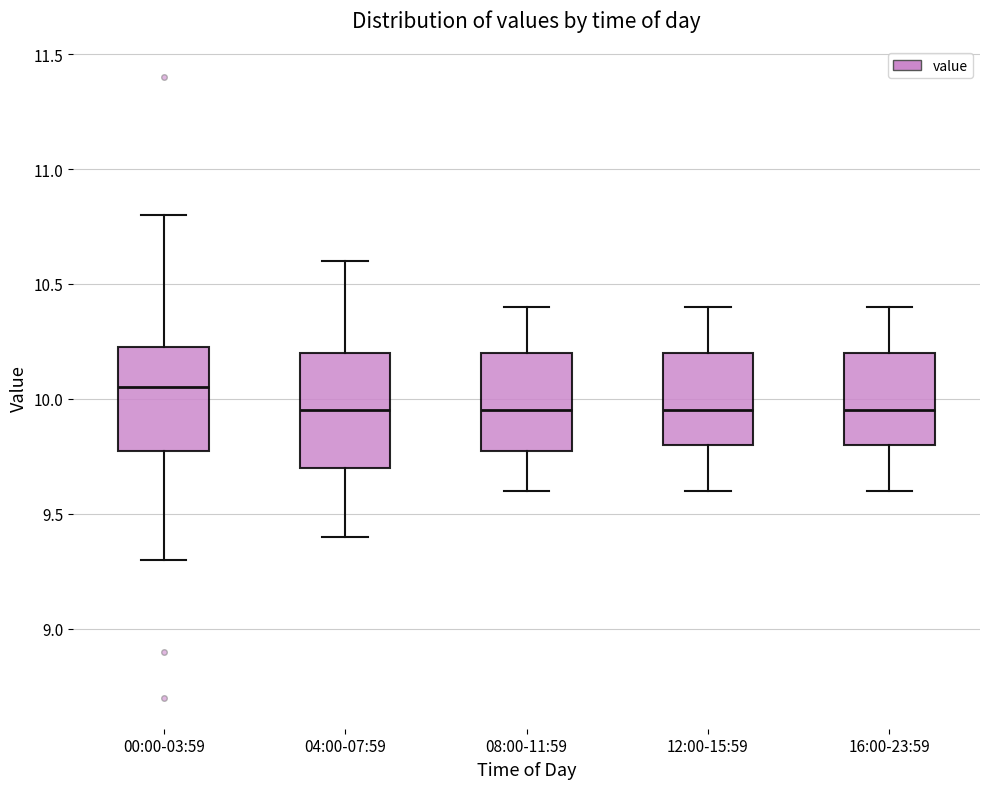

Where is the upper edge of the box for 12:00-15:59 on the y-axis? The values are not printed on the chart, so give them approximately, as read against the axis.

10.20